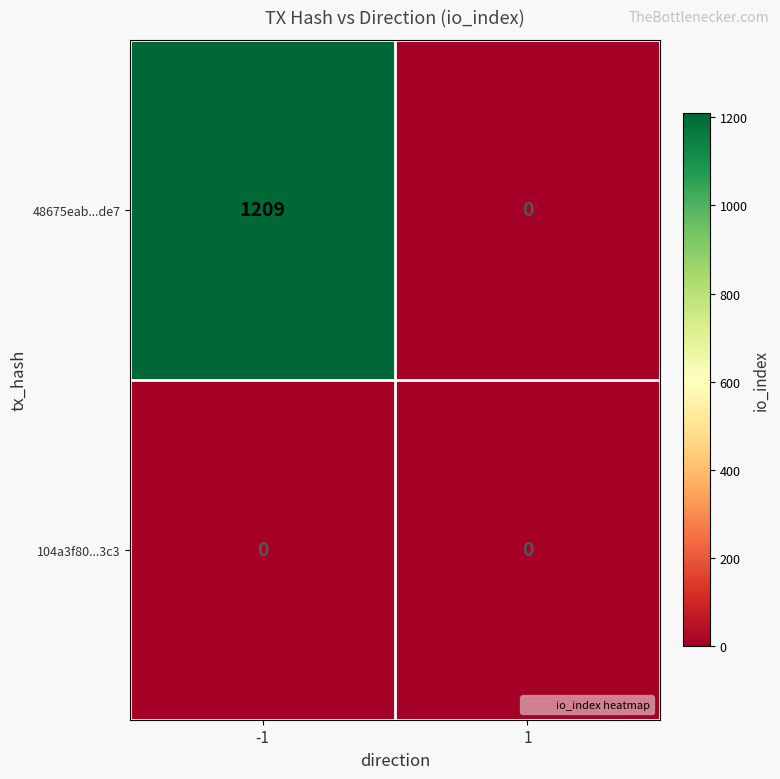

What is the difference between the maximum and minimum values in the 48675eab...de7 series?

1209